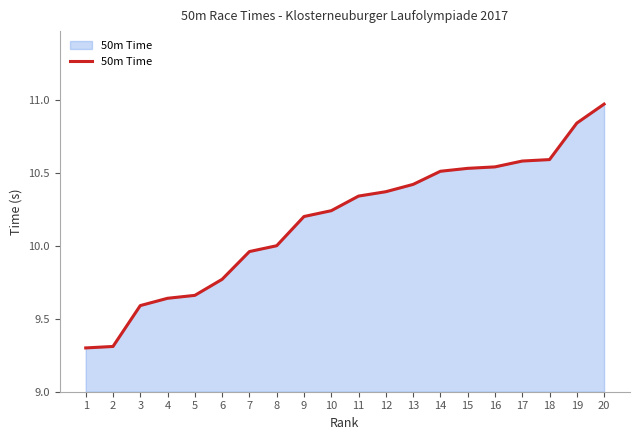

Does the chart have visible grid lines?

No